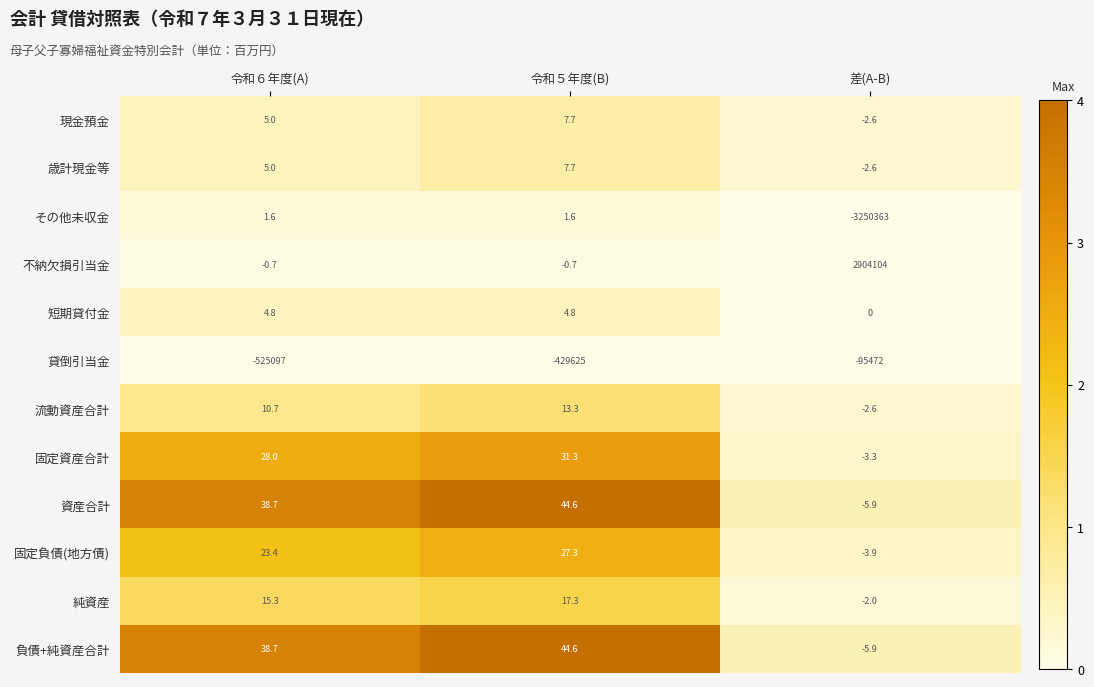

List the labels in order of 現金預金 value, smallest first.

差(A-B), 令和６年度(A), 令和５年度(B)